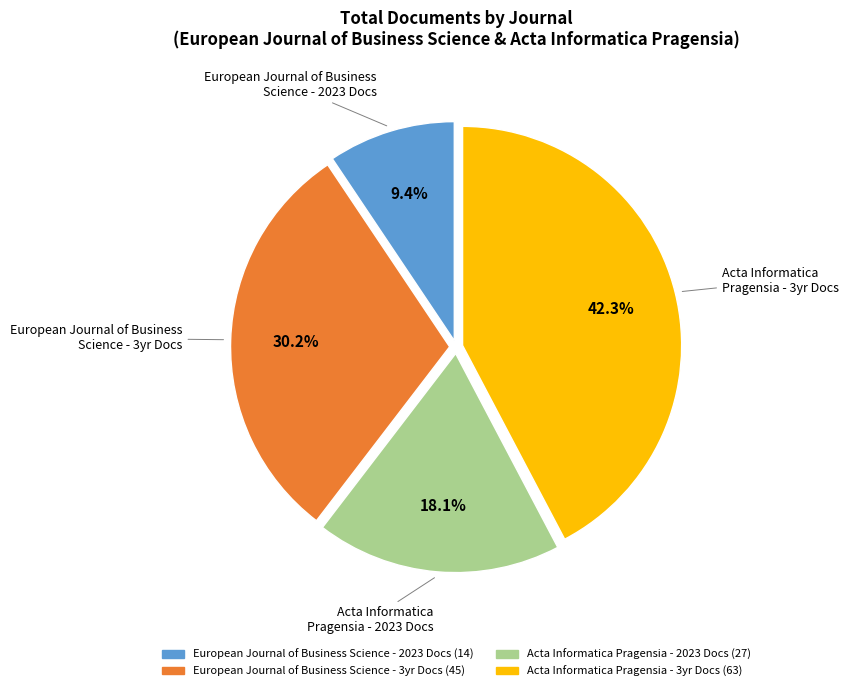

Which has a higher value, Acta Informatica Pragensia - 3yr Docs or European Journal of Business Science - 3yr Docs?

Acta Informatica Pragensia - 3yr Docs